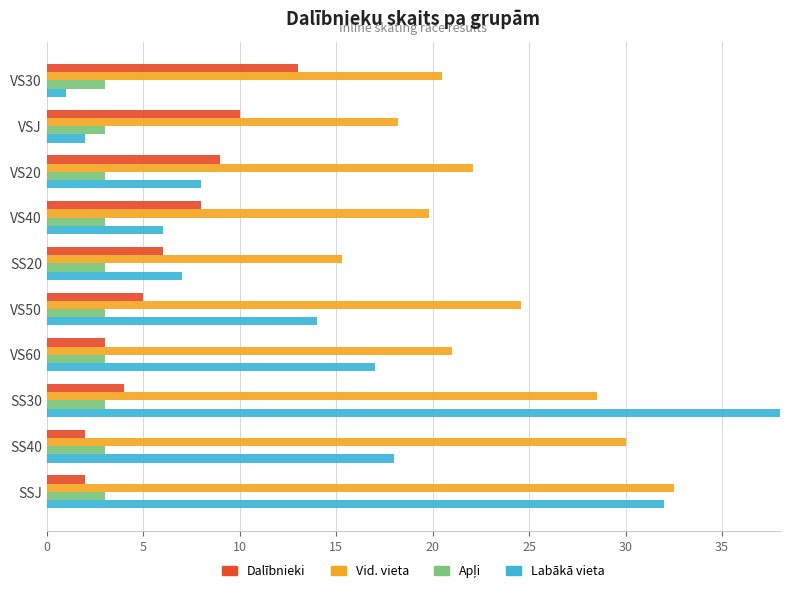

List the series in order of their overall mean, highest first.

Vid. vieta, Labākā vieta, Dalībnieki, Apļi